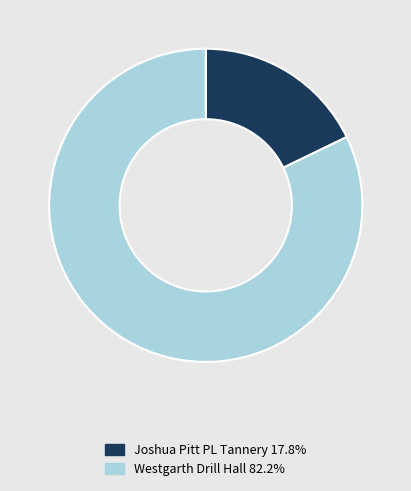

True or false: Joshua Pitt PL Tannery accounts for 24% of the total.

False